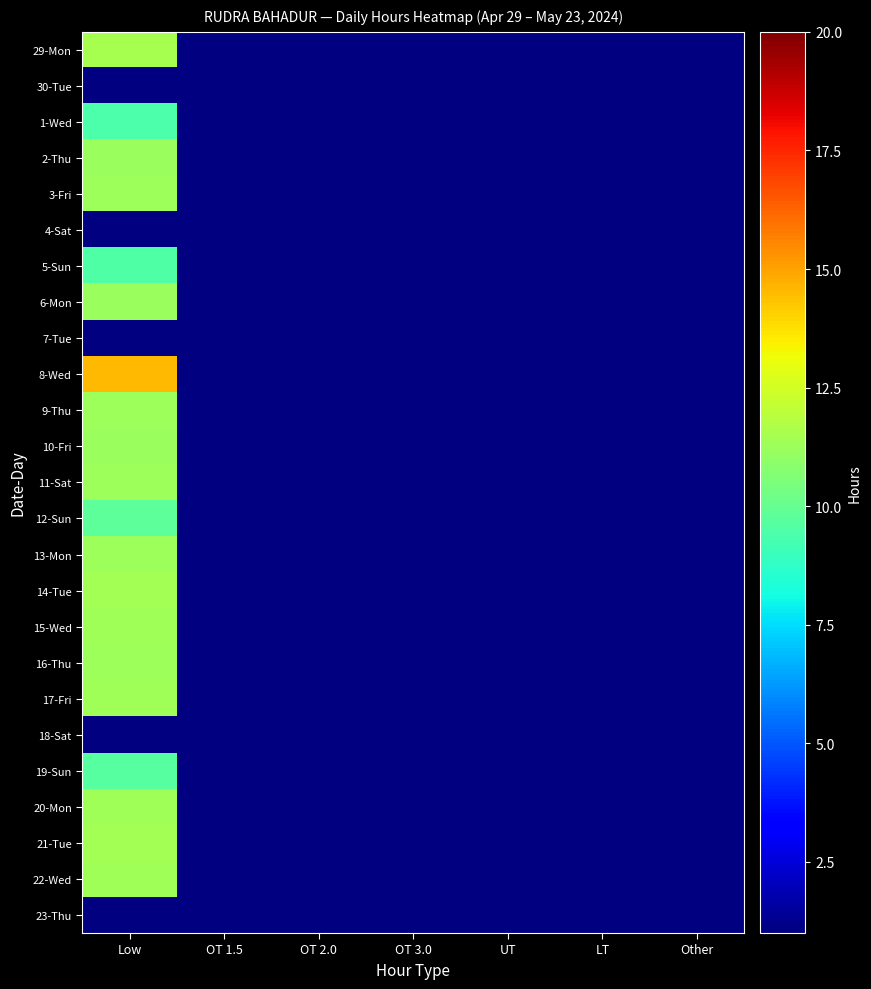

How many values in 6-Mon are above zero?

1